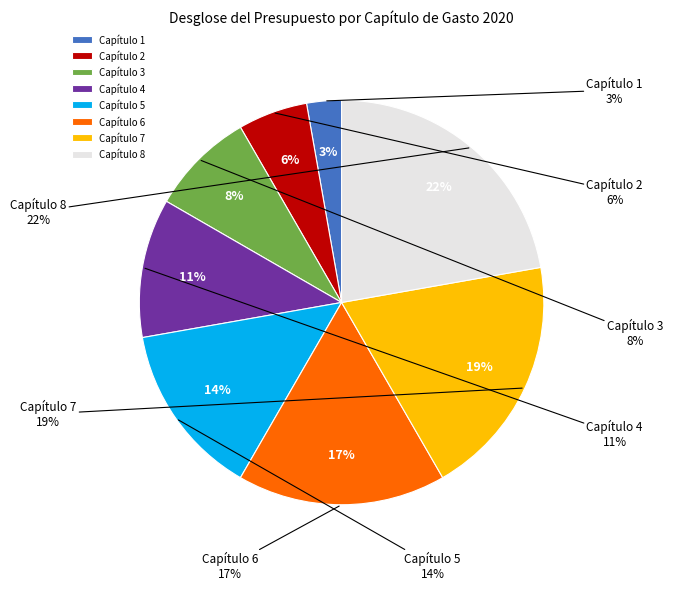

The Capítulo 8 slice represents 13% of the pie. True or false?

False